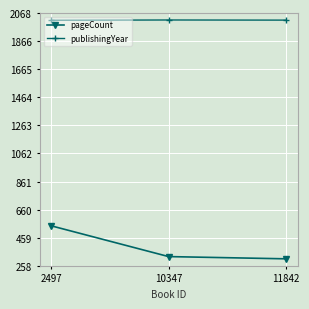

Is the value of publishingYear at 10347 greater than the value of pageCount at 10347?

Yes